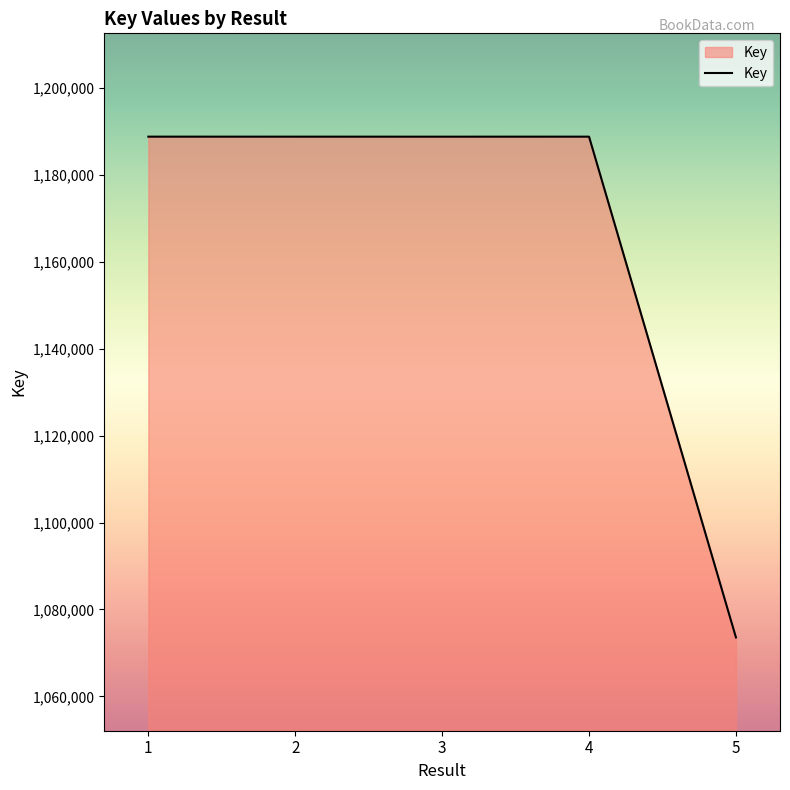

What is the sum of the values at 2 and 5?

2262375